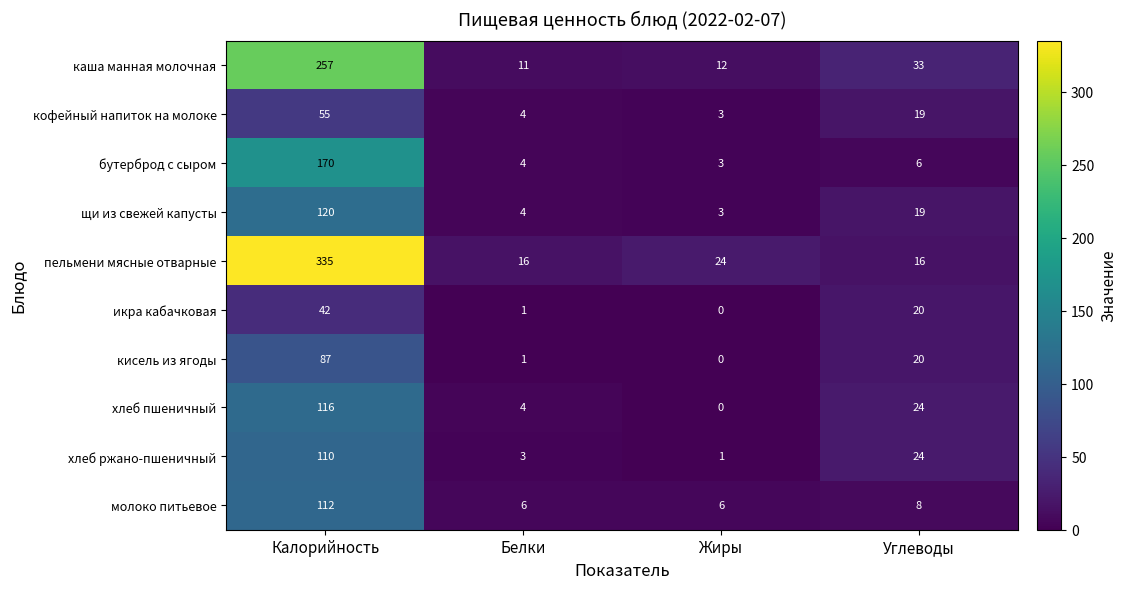

Rank the series by their maximum value, from highest to lowest.

пельмени мясные отварные, каша манная молочная, бутерброд с сыром, щи из свежей капусты, хлеб пшеничный, молоко питьевое, хлеб ржано-пшеничный, кисель из ягоды, кофейный напиток на молоке, икра кабачковая